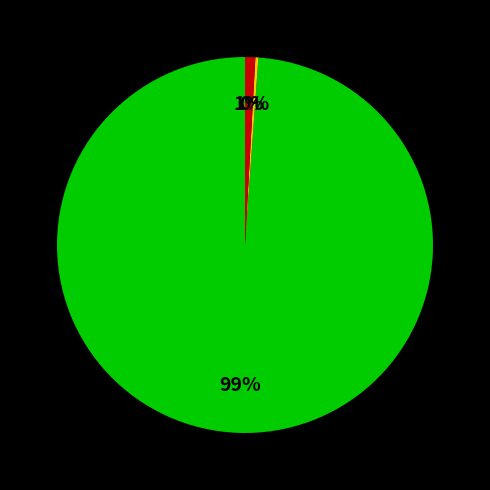

To the nearest percent, what is the average slice percentage?

33%